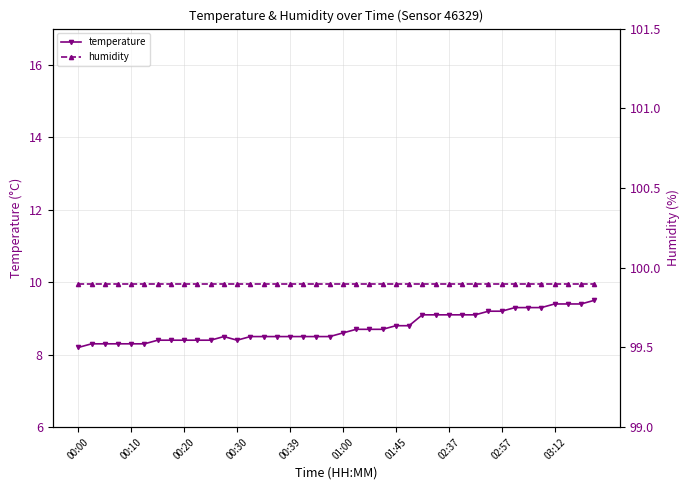

At how many categories does at least one series exceed 61?

40